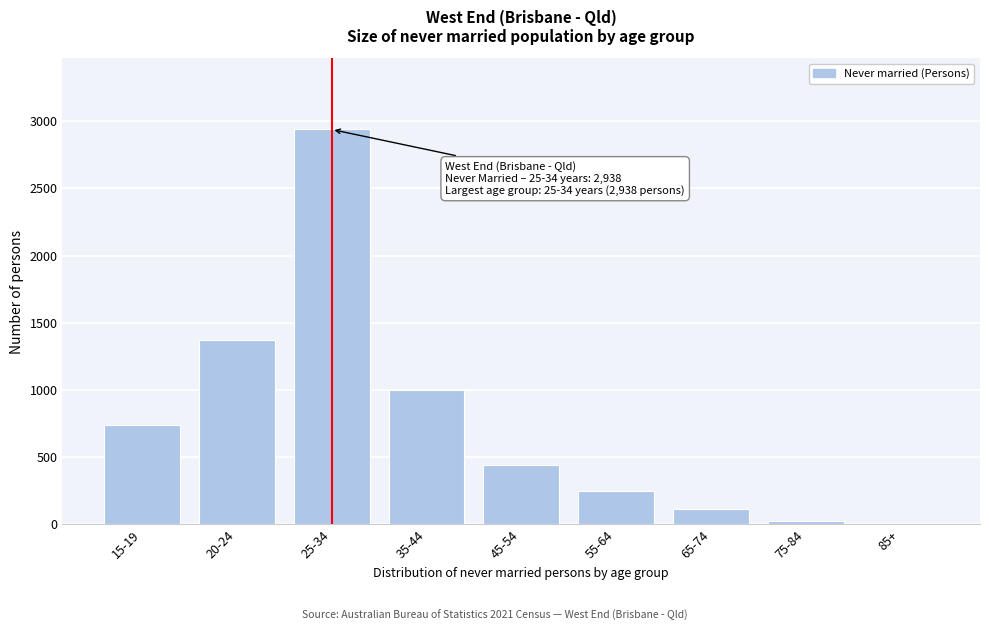

Reading left to right, list all the values displayed in this chart.

15-19=737	20-24=1369	25-34=2938	35-44=998	45-54=445	55-64=249	65-74=114	75-84=25	85+=5